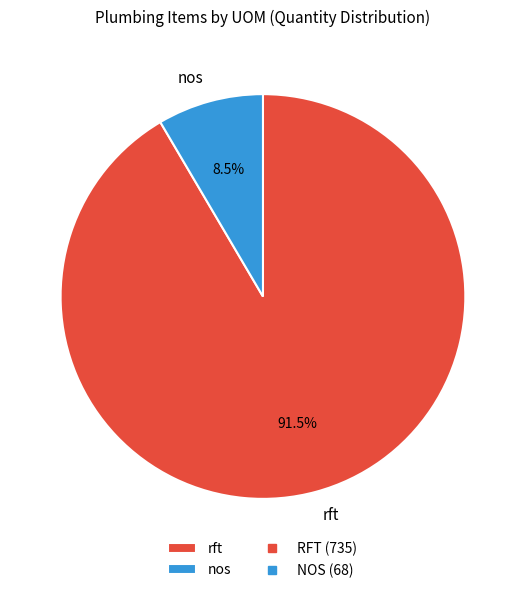

Count the number of slices in the pie.

2